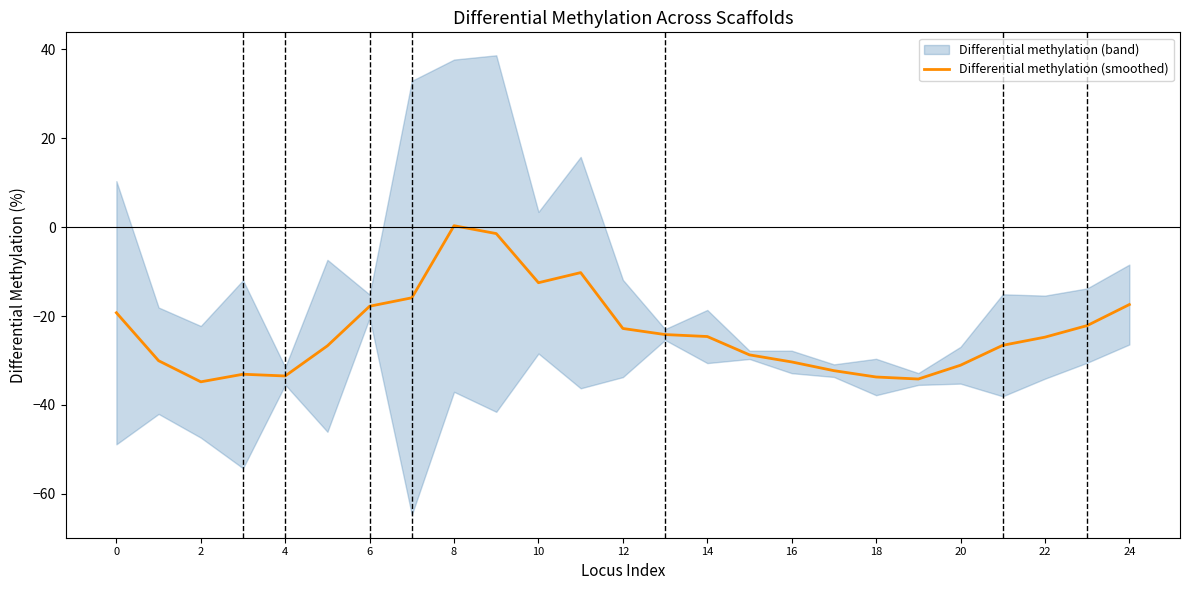

Is it true that Differential methylation (smoothed) equals -19.3 at 0?

True